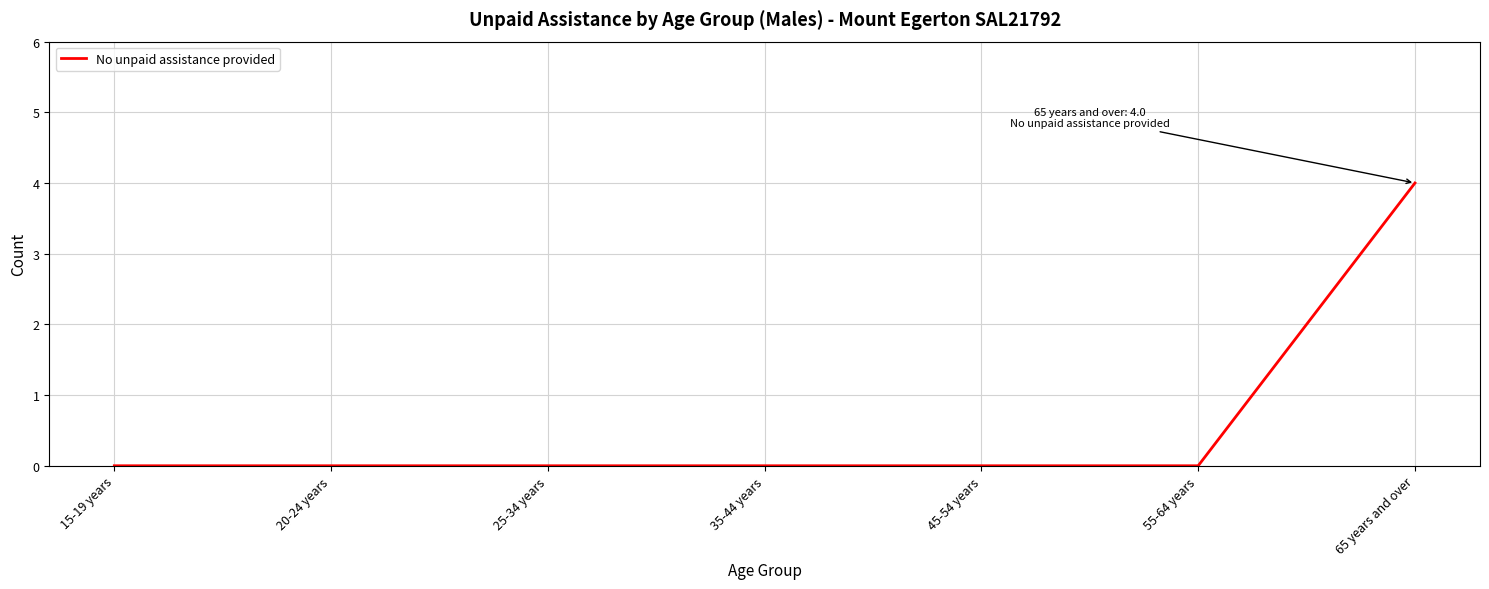

True or false: the data shows 0 at 15-19 years.

True